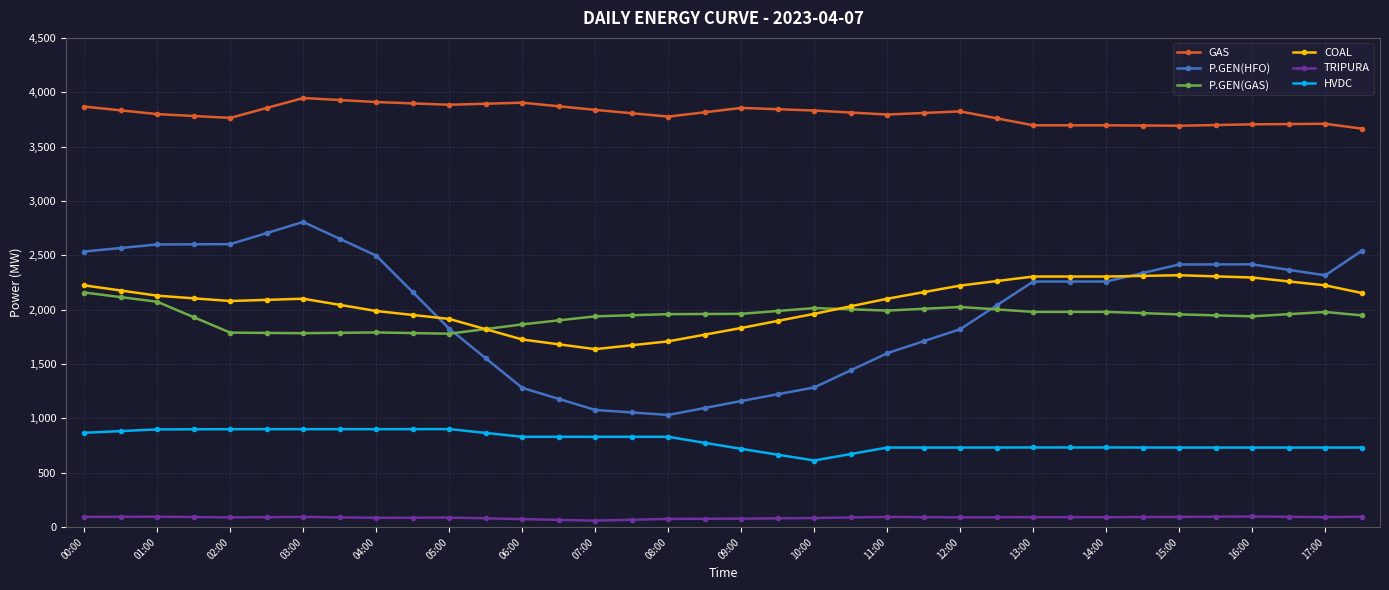

True or false: COAL and GAS intersect in this chart.

False